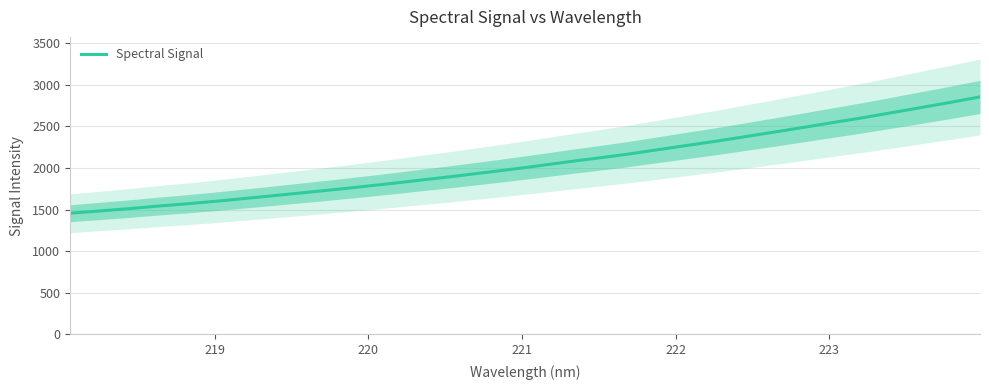

What is the lowest value of the Spectral Signal series?

1455.3